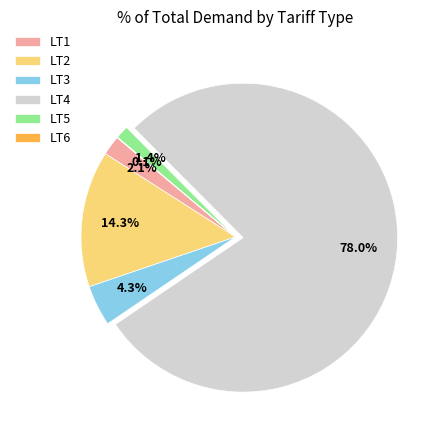

Which has a higher value, LT1 or LT2?

LT2